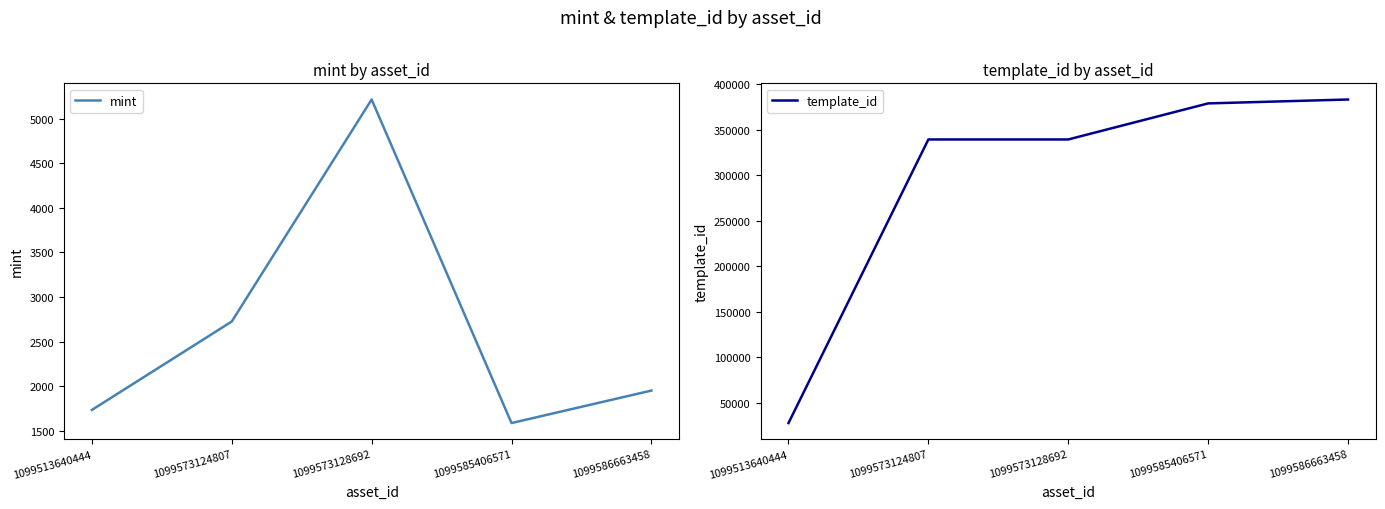

True or false: template_id and mint cross at least once.

False